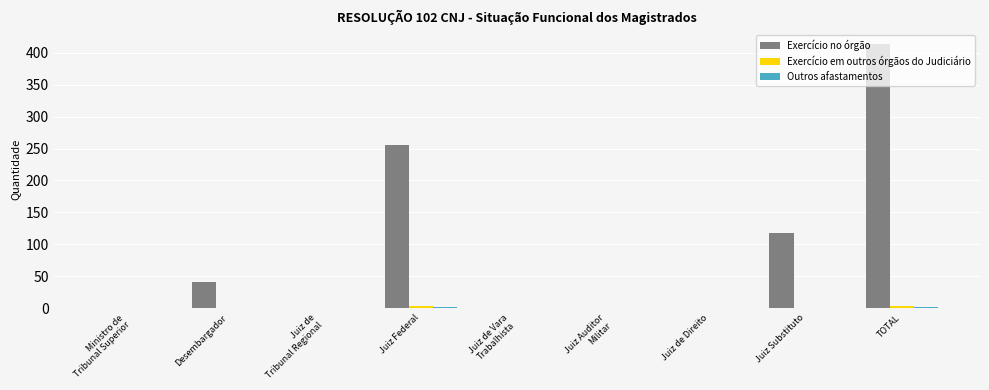

The Exercício no órgão series shows 255 at Juiz Federal. True or false?

True